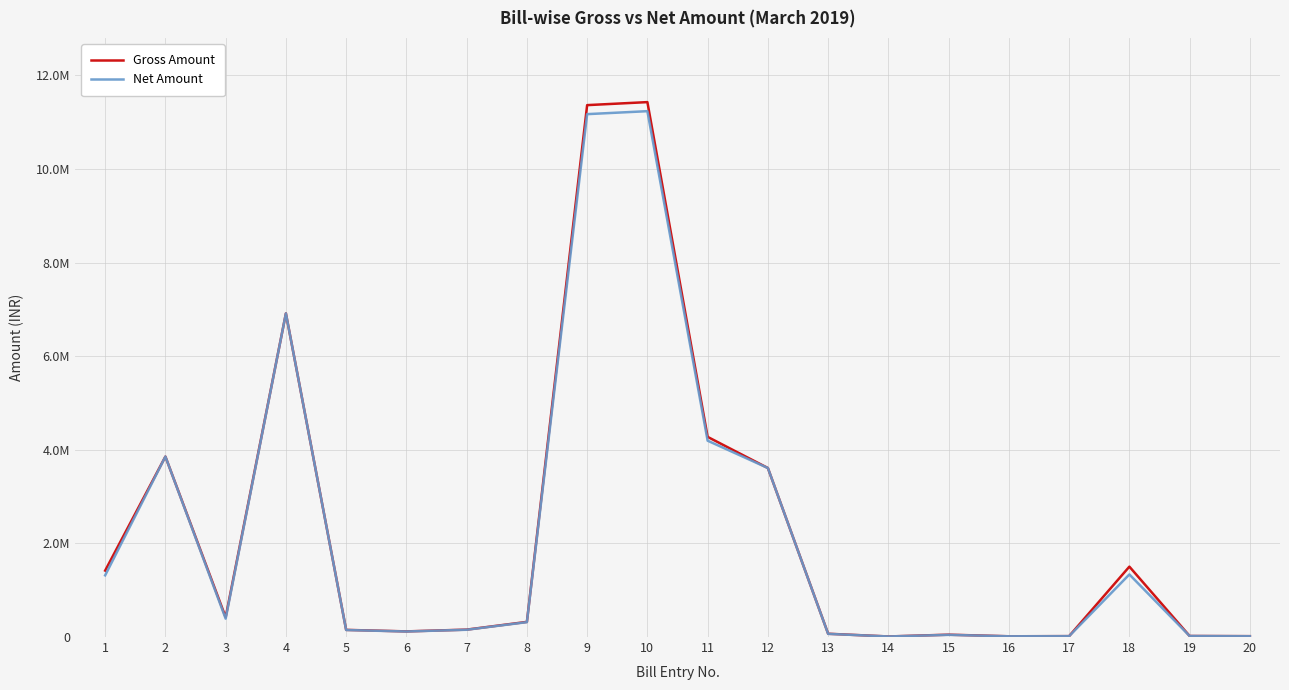

What are all the series names shown in the legend?

Gross Amount, Net Amount